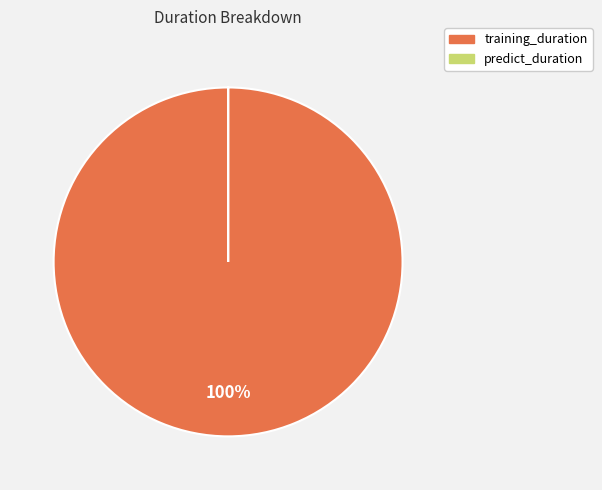

Which category has the biggest portion of the pie?

training_duration